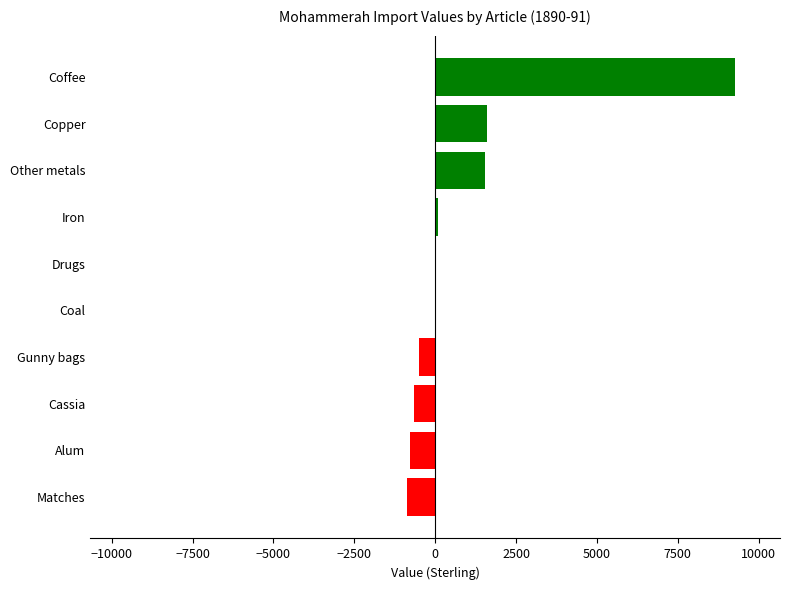

What is the change in value from Cassia to Coffee?

+9912